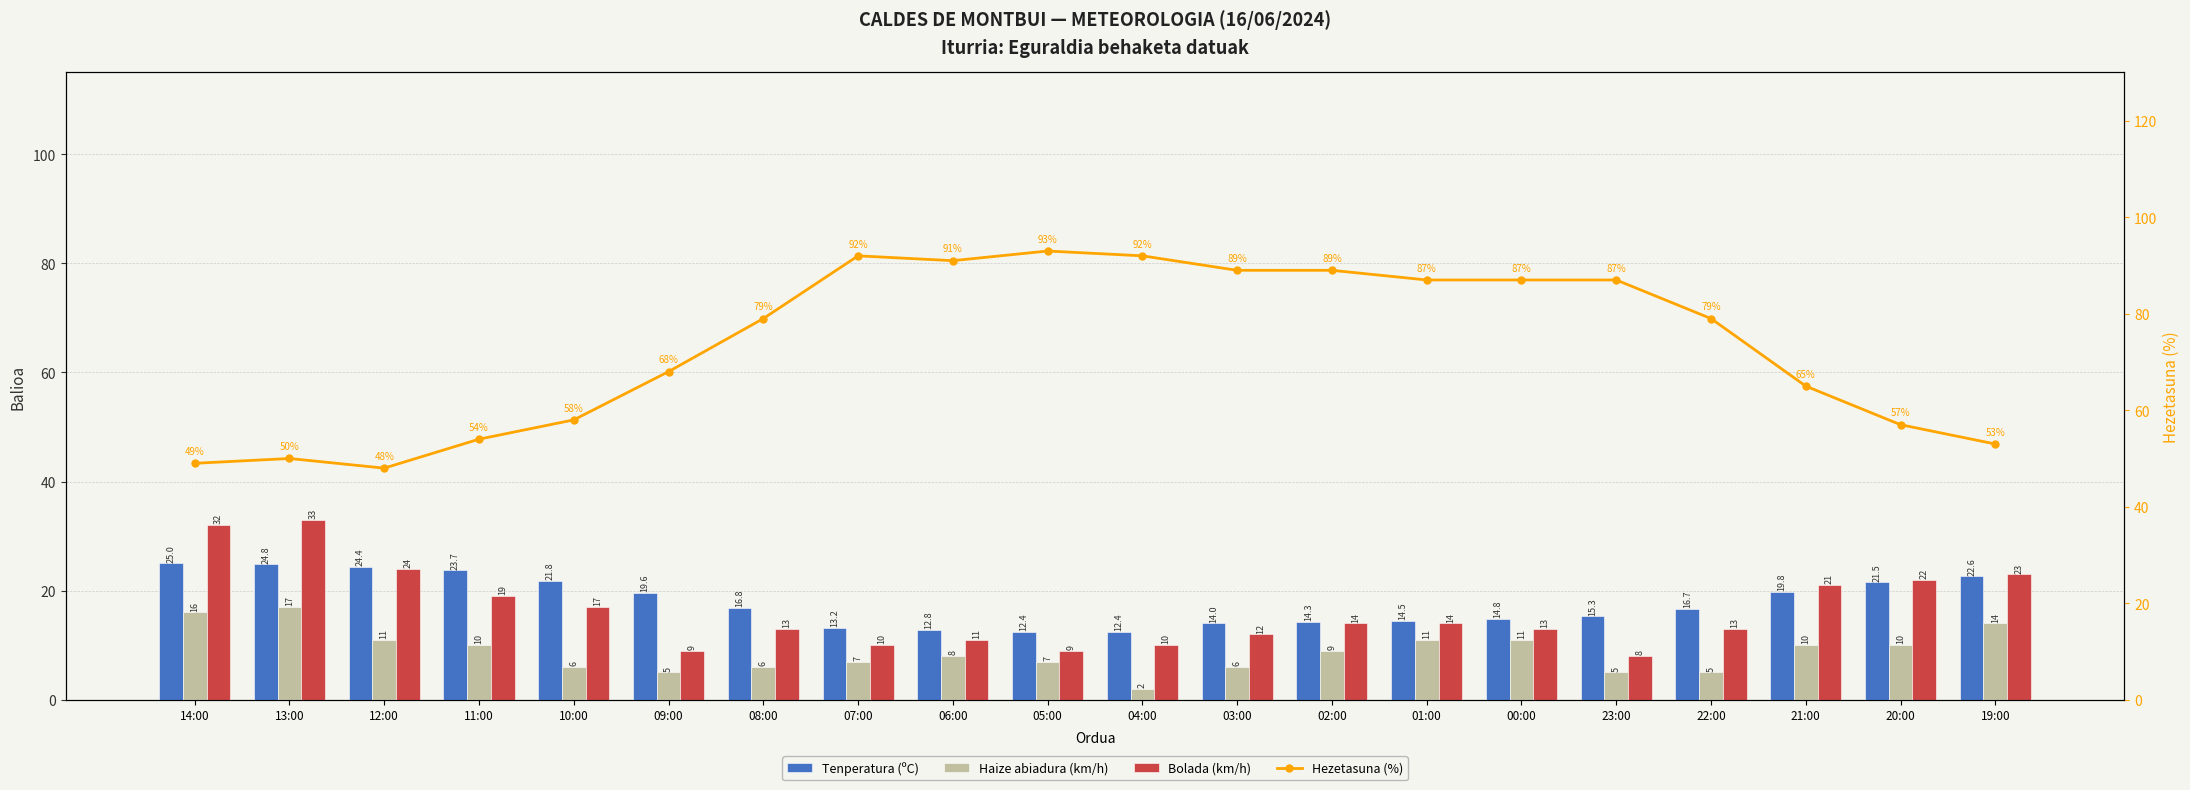

Which series changed the most between 13:00 and 22:00?

Hezetasuna (%)